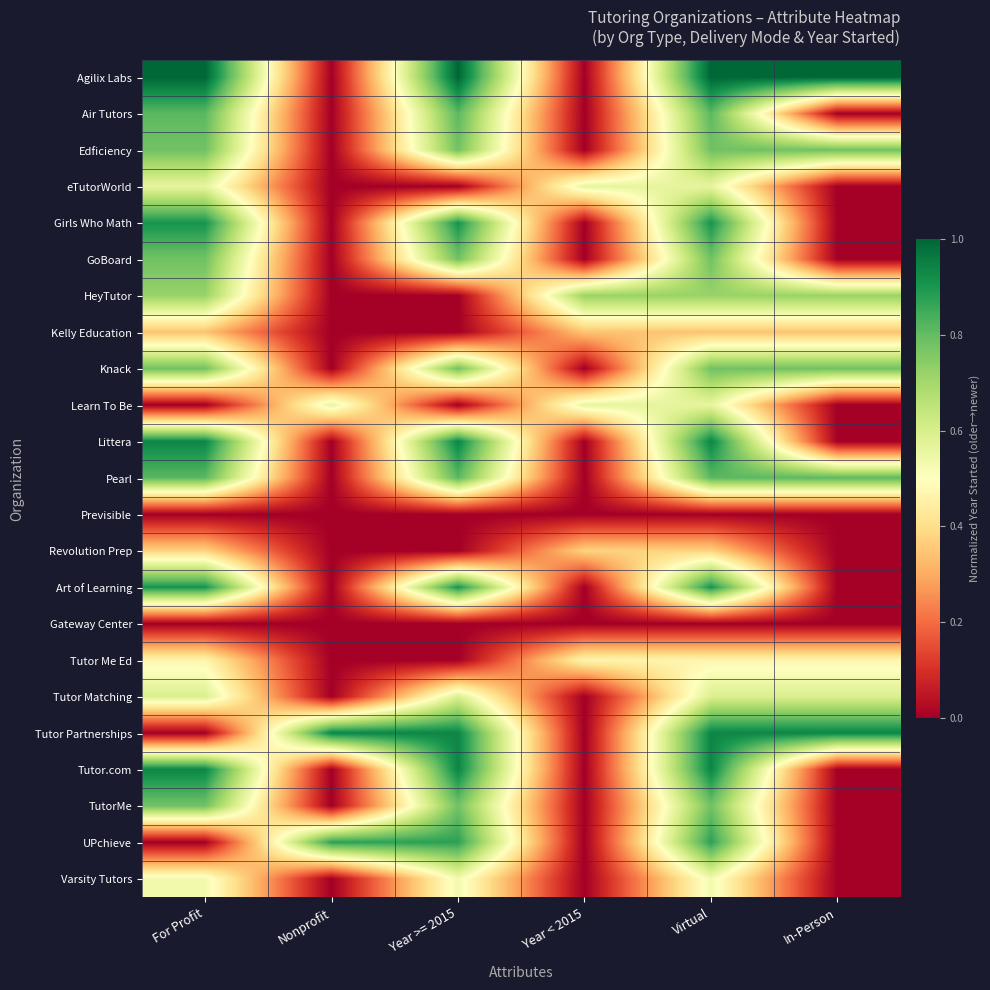

What is the total value across all series at Year >= 2015?

12.4